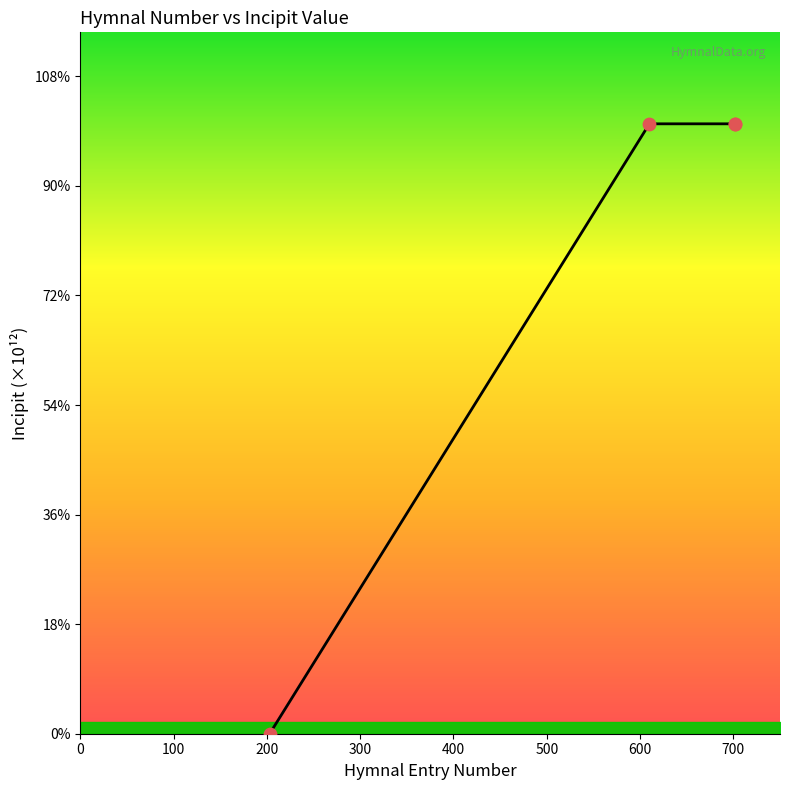

Between 0 and 200, which is larger?

200